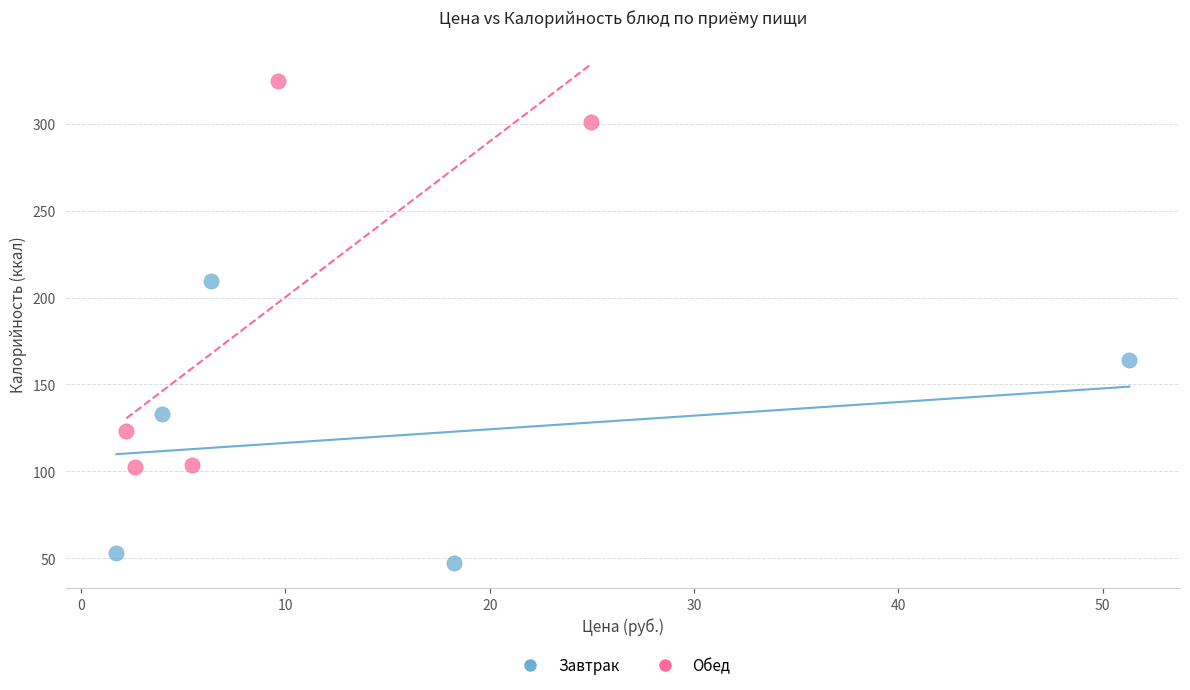

Which series reaches the minimum Y coordinate?

Завтрак